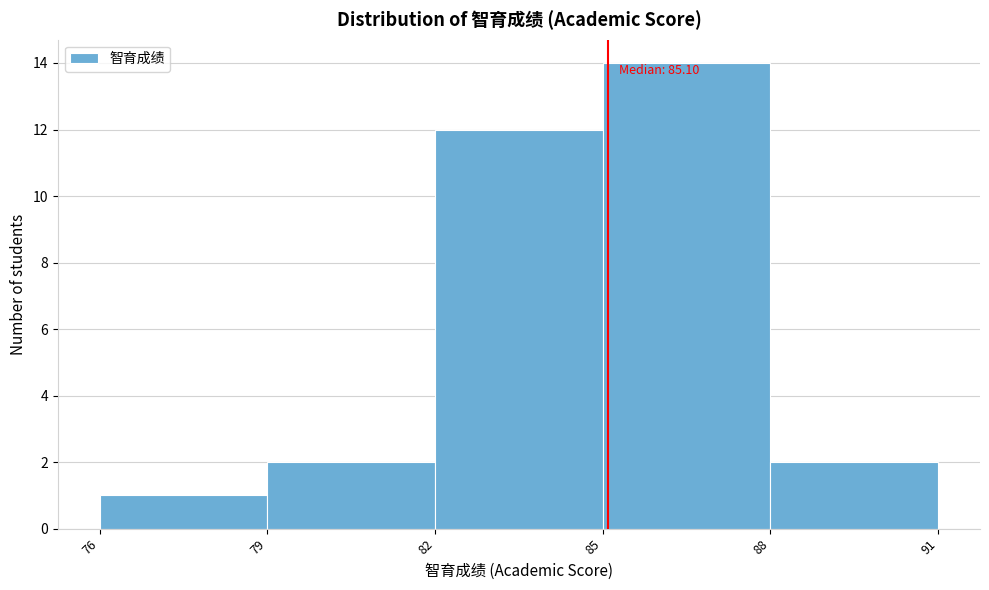

Over which range of the x-axis is the bar tallest?

85 to 88